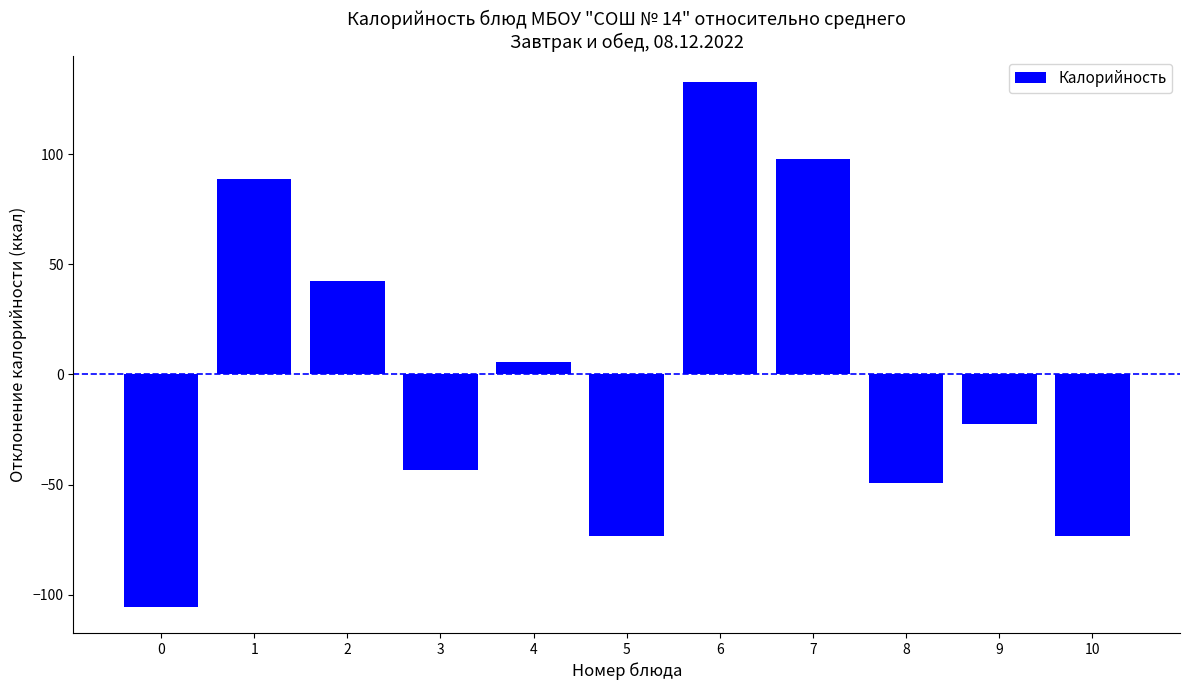

What is the approximate value at 1?

88.6